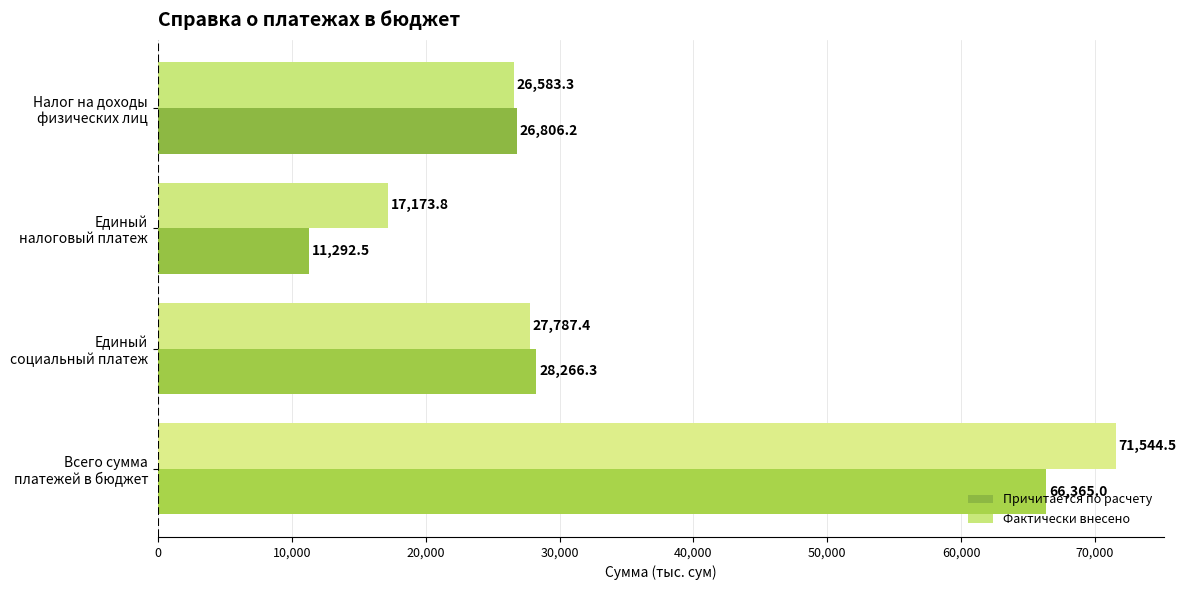

What is the average value of the Причитается по расчету series?

33182.5